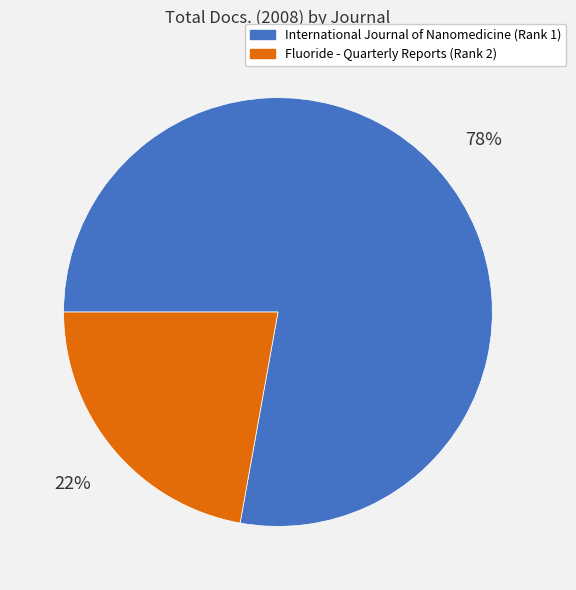

Approximately how many times larger is the value at Fluoride - Quarterly Reports (Rank 2) compared to International Journal of Nanomedicine (Rank 1)?

0.3